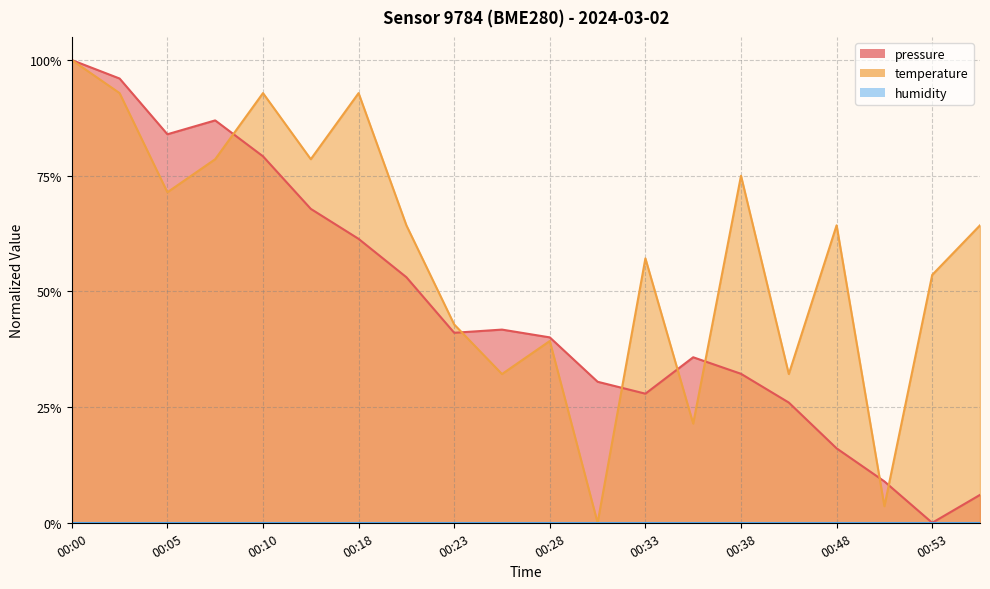

At which label is pressure closest to 0?

00:53